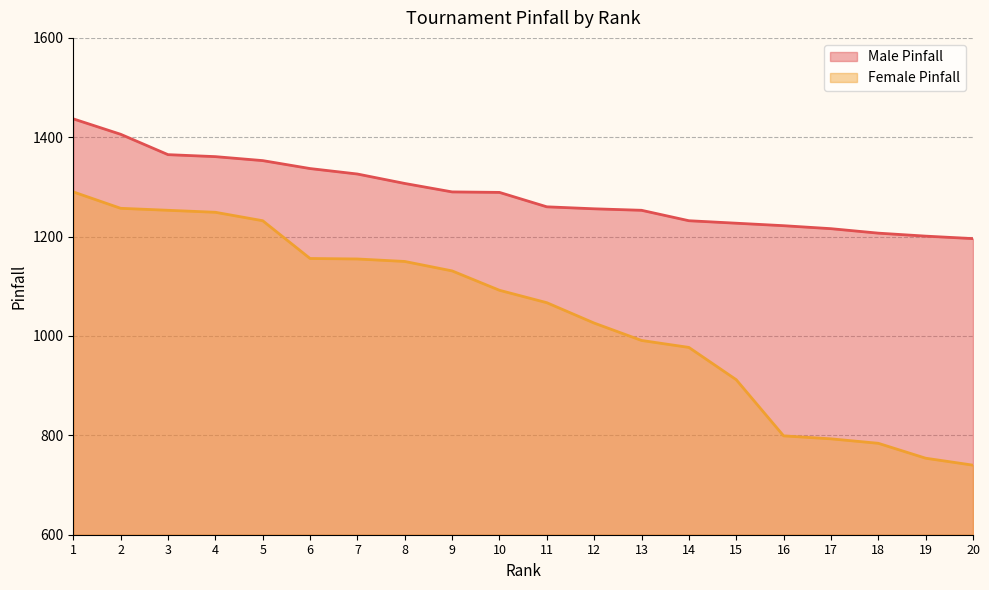

What is the difference between the second highest and second lowest values in the Female Pinfall series?

503